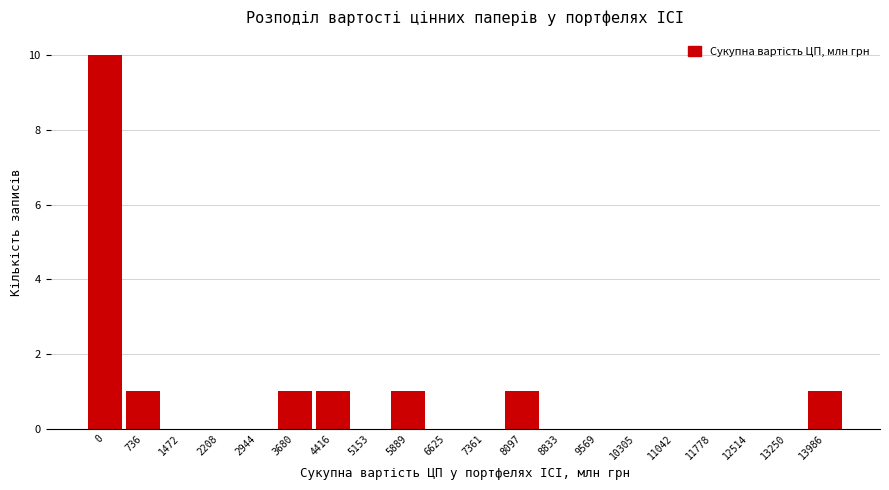

Reading right to left, extract all data points from this chart.

13986=1	13250=0	12514=0	11778=0	11042=0	10305=0	9569=0	8833=0	8097=1	7361=0	6625=0	5889=1	5153=0	4416=1	3680=1	2944=0	2208=0	1472=0	736=1	0=10